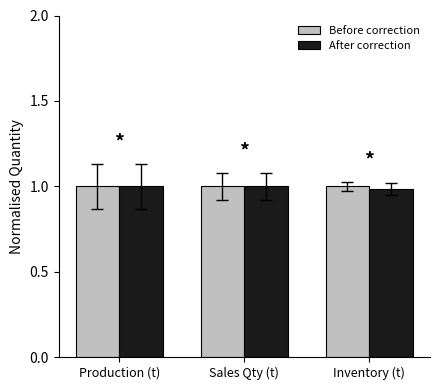

What are all the series names shown in the legend?

Before correction, After correction